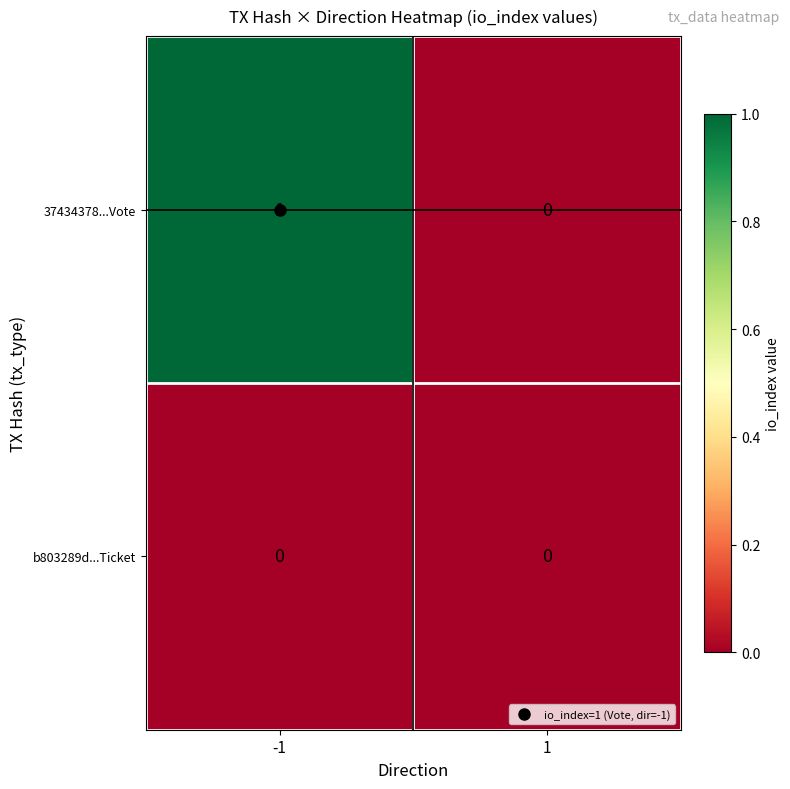

The value of 37434378...Vote at -1 is 2. True or false?

False